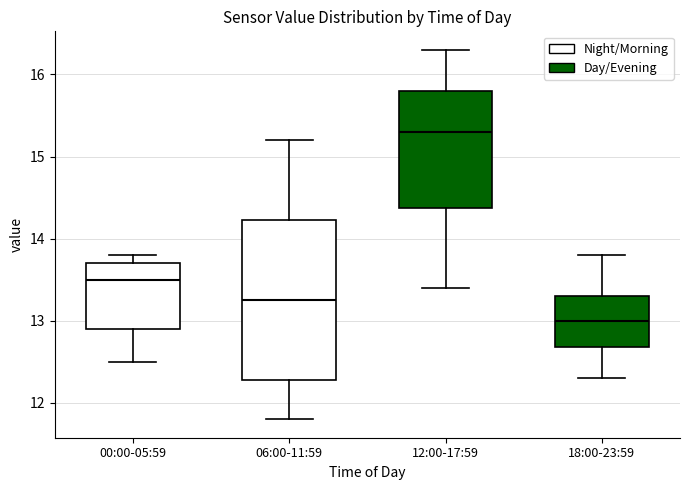

Which box's median line is the highest?

12:00-17:59